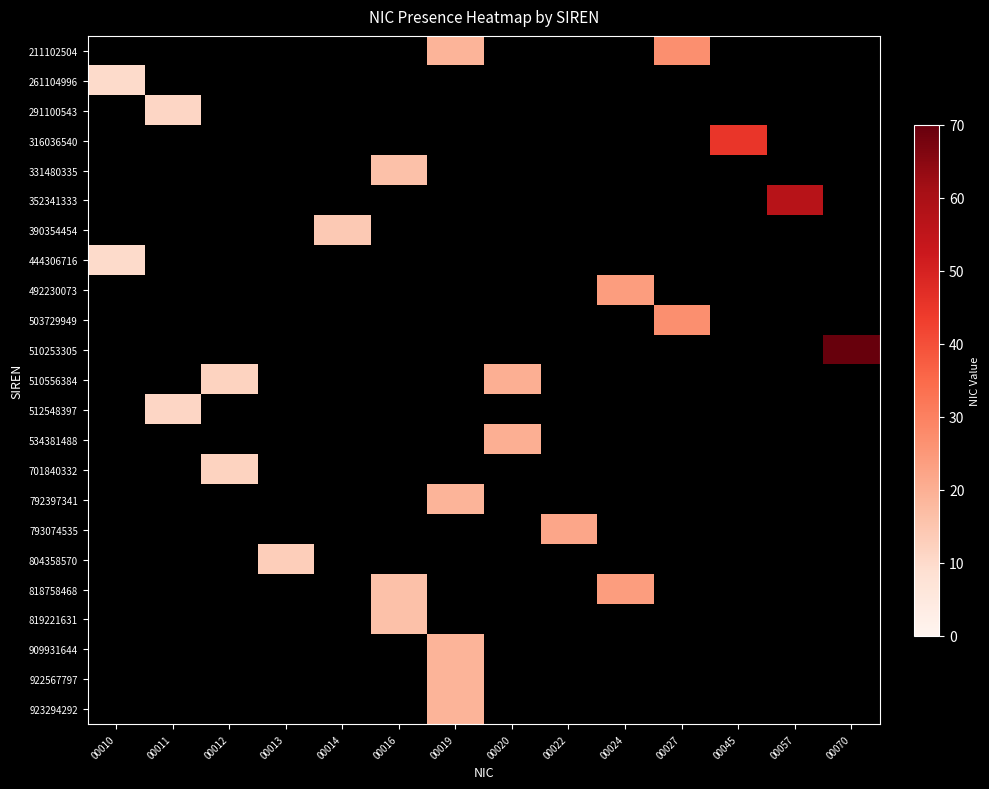

What is the total value across all series at 00027?

54